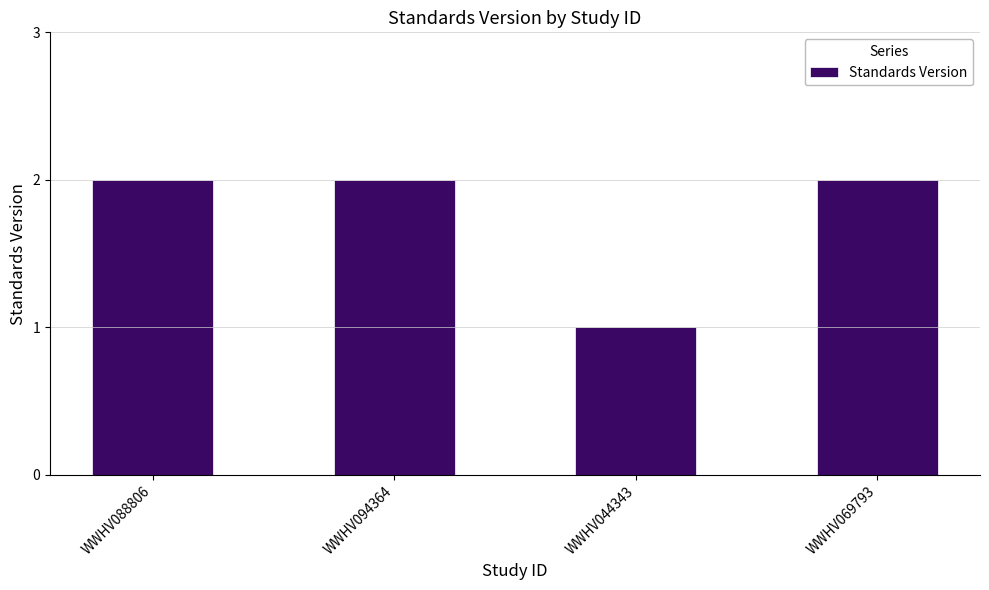

Reading left to right, extract all data points from this chart.

2	2	1	2